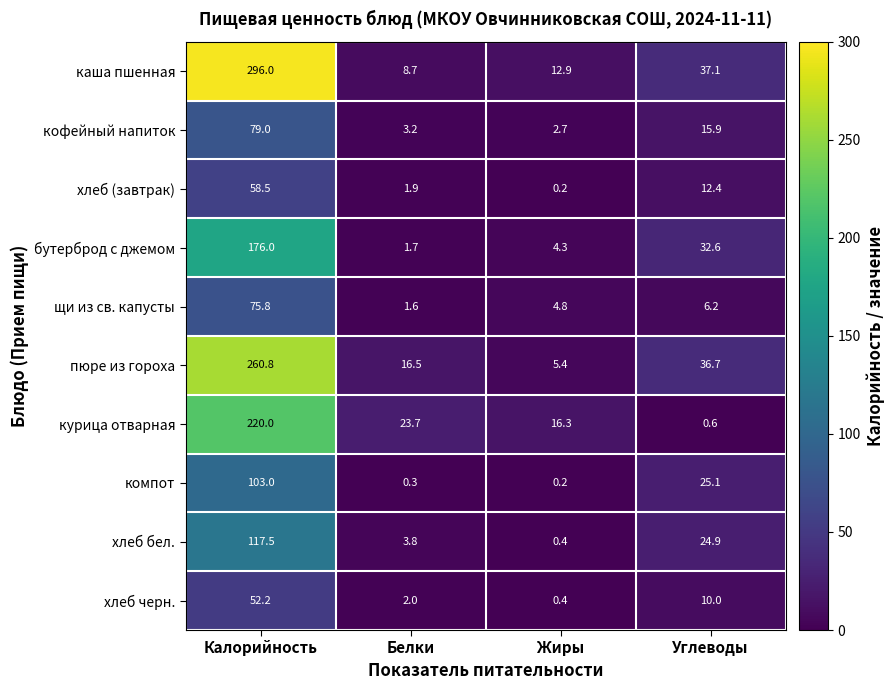

At Белки, list the series in order from smallest to largest.

компот, щи из св. капусты, бутерброд с джемом, хлеб (завтрак), хлеб черн., кофейный напиток, хлеб бел., каша пшенная, пюре из гороха, курица отварная